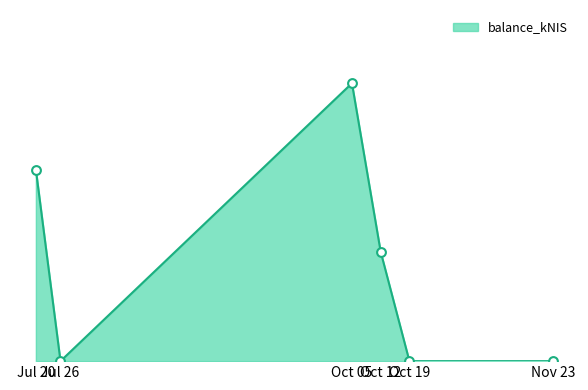

Does the chart have visible grid lines?

No